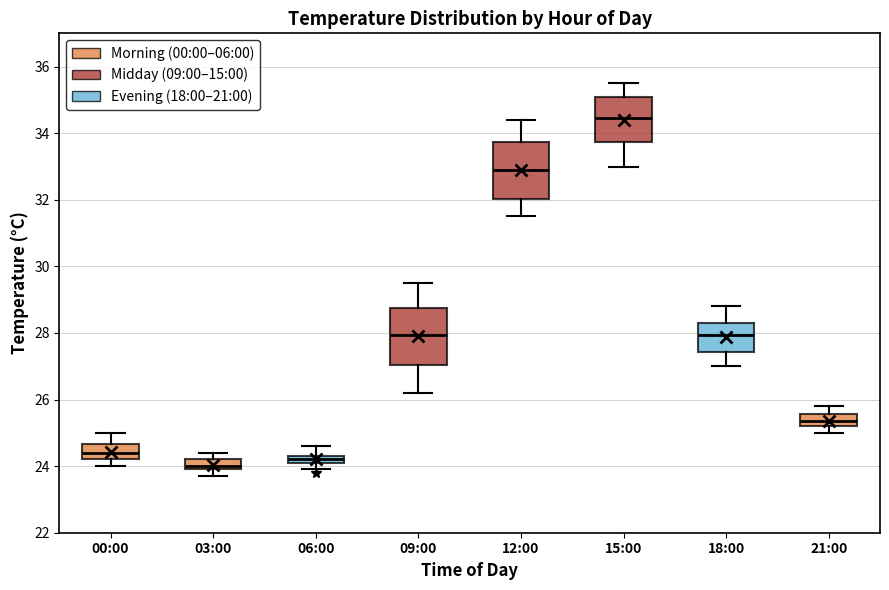

Where does the median line of the box for 21:00 sit on the y-axis? The values are not printed on the chart, so give them approximately, as read against the axis.

25.4